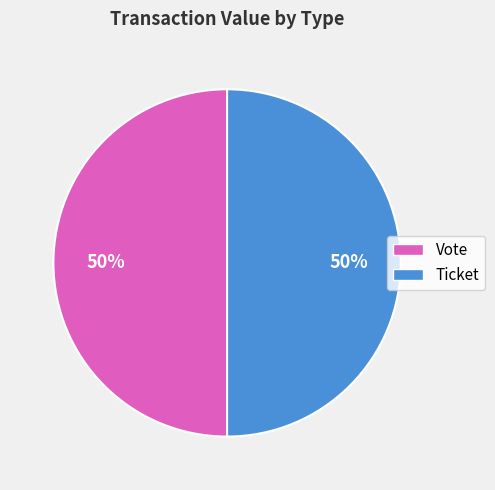

What is the ratio of the value at Ticket to the value at Vote?

1.0